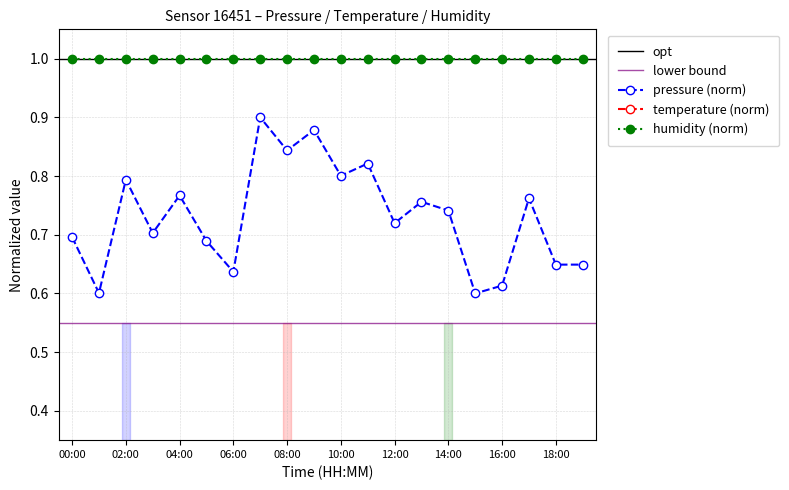

What position from the left is 03:00?

4